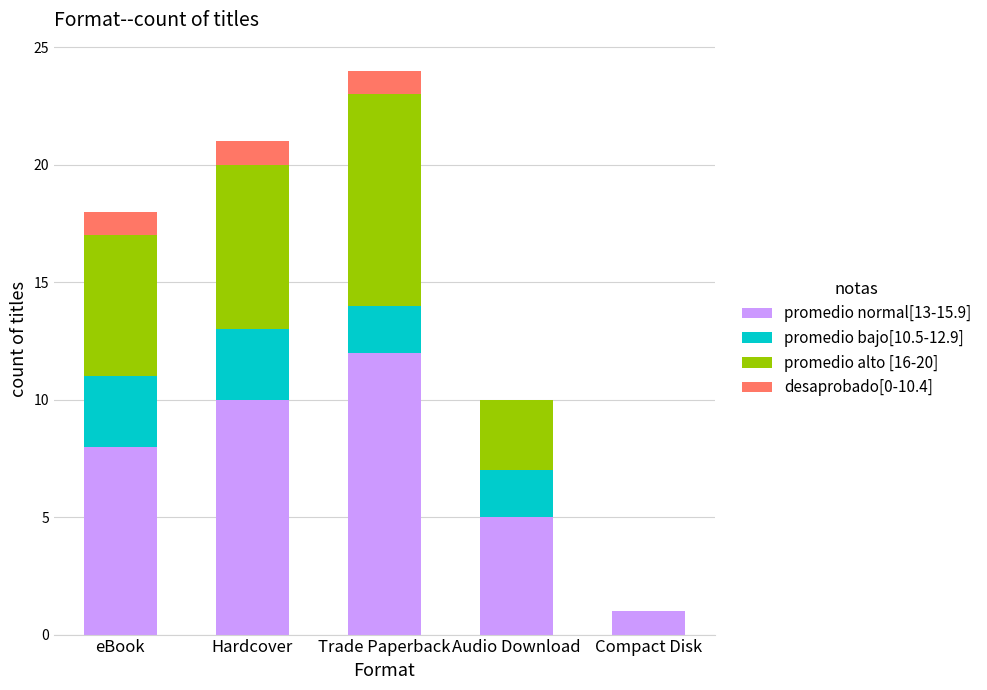

What is the maximum value for promedio normal[13-15.9]?

12